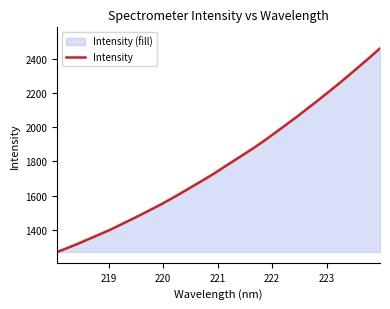

What is the difference between the second highest and minimum values?

1138.9